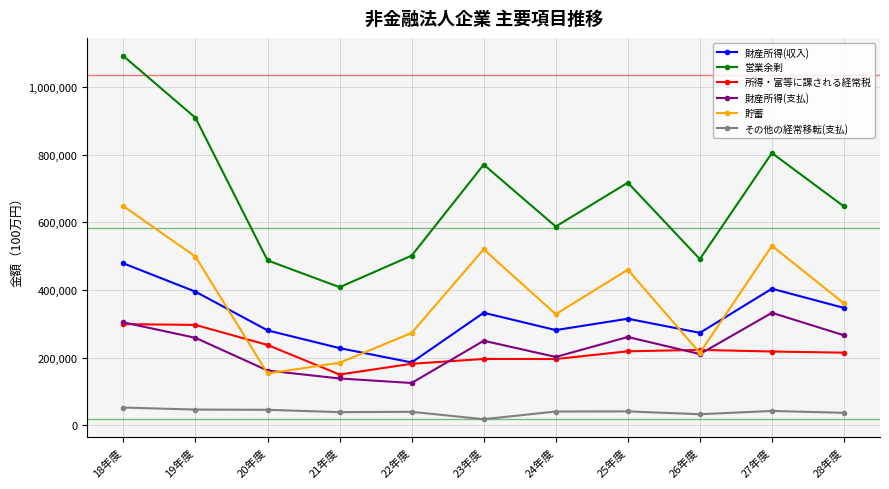

True or false: 財産所得(収入) has a value of 307807 at 21年度.

False